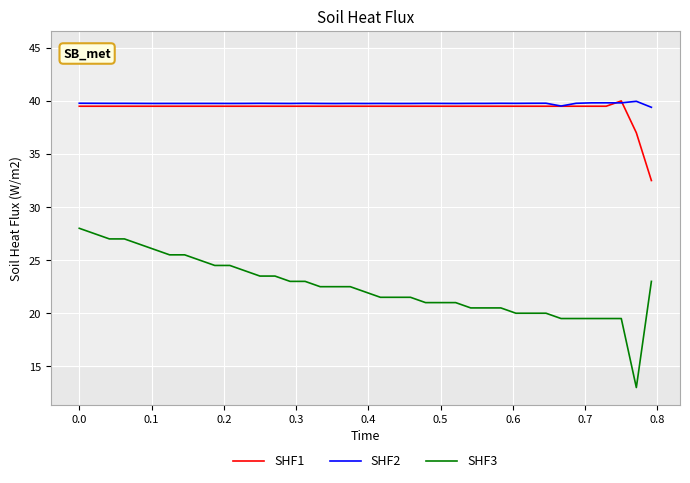

What is the minimum value for SHF2?

39.4